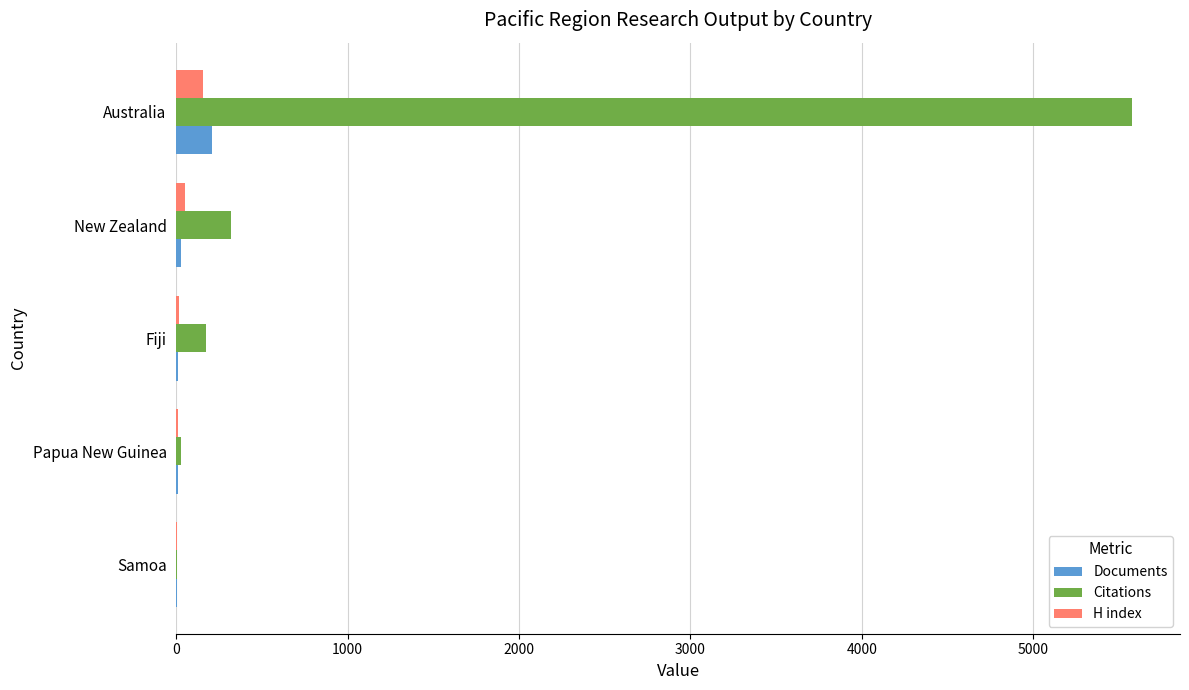

Which label corresponds to the largest value in the chart?

Australia